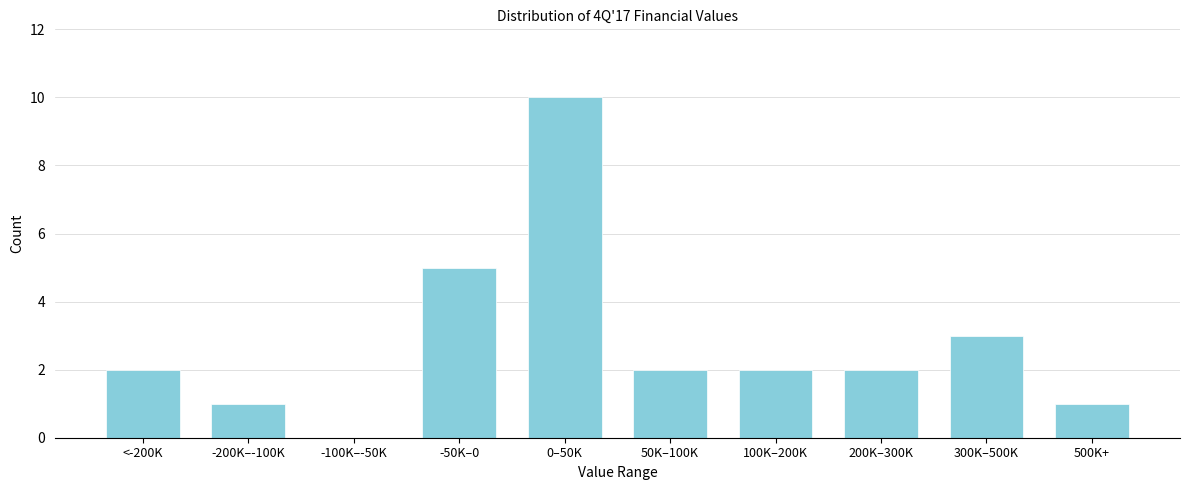

Reading left to right, transcribe all the data shown in this chart.

<-200K=2	-200K–-100K=1	-100K–-50K=0	-50K–0=5	0–50K=10	50K–100K=2	100K–200K=2	200K–300K=2	300K–500K=3	500K+=1